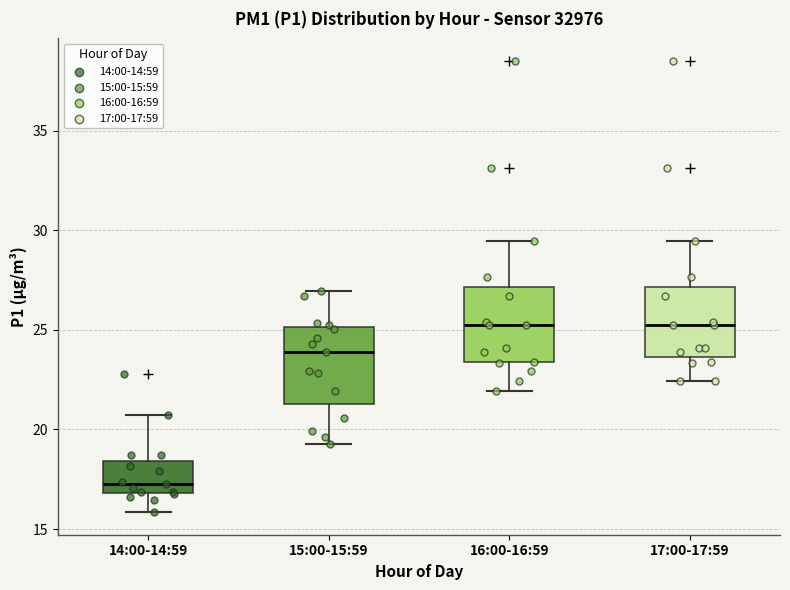

Reading left to right, transcribe this box plot: for each box, give where its median line is, the range the box spans, and where its two whiskers end, as read against the y-axis. The values are not printed on the chart, so give them approximately, as read against the axis.

14:00-14:59: median 17.5, box 17.0 to 18.5, whiskers 16.0 to 20.5
15:00-15:59: median 24.0, box 21.5 to 25.0, whiskers 19.5 to 27.0
16:00-16:59: median 25.5, box 23.5 to 27.0, whiskers 22.0 to 29.5
17:00-17:59: median 25.5, box 23.5 to 27.0, whiskers 22.5 to 29.5